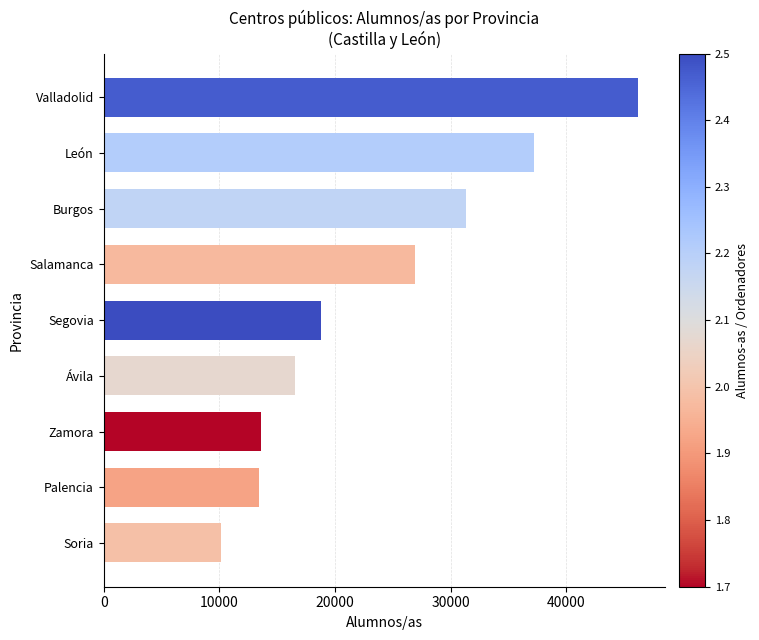

Approximately how many times larger is the value at Ávila compared to Palencia?

1.2